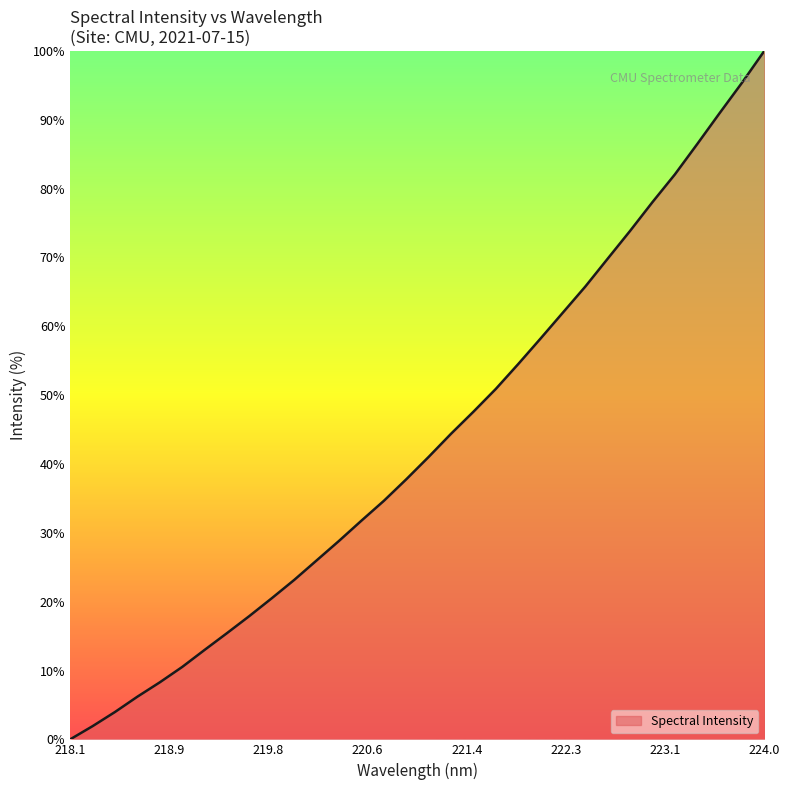

Count the number of values greater than 41.

16